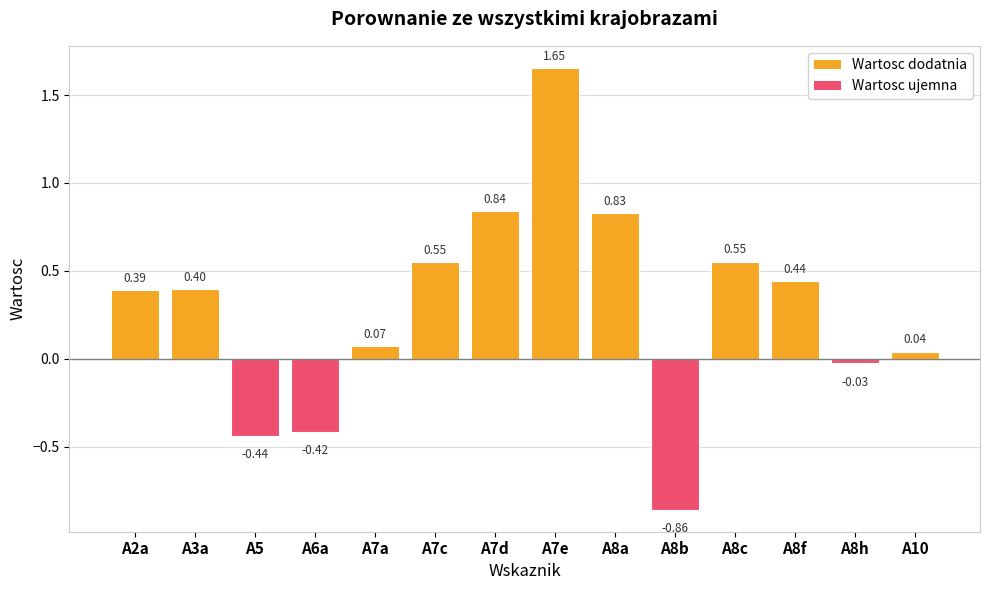

What is the difference between the maximum and minimum values?

2.5